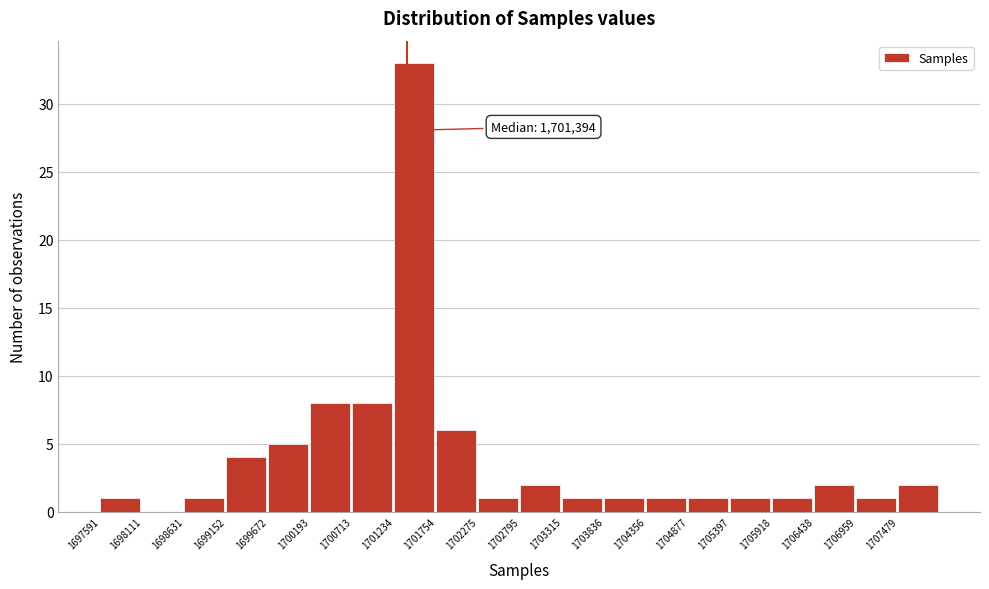

Over which range of the x-axis is the bar tallest?

1701200 to 1701800